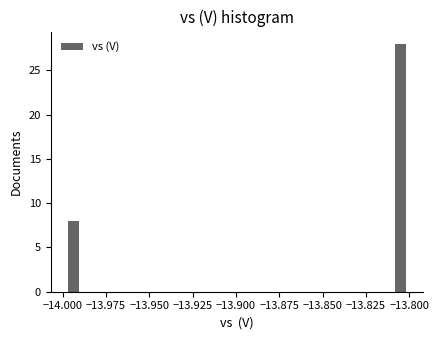

Read against the x-axis, roughly where is the centre of the tallest bar?

-13.805